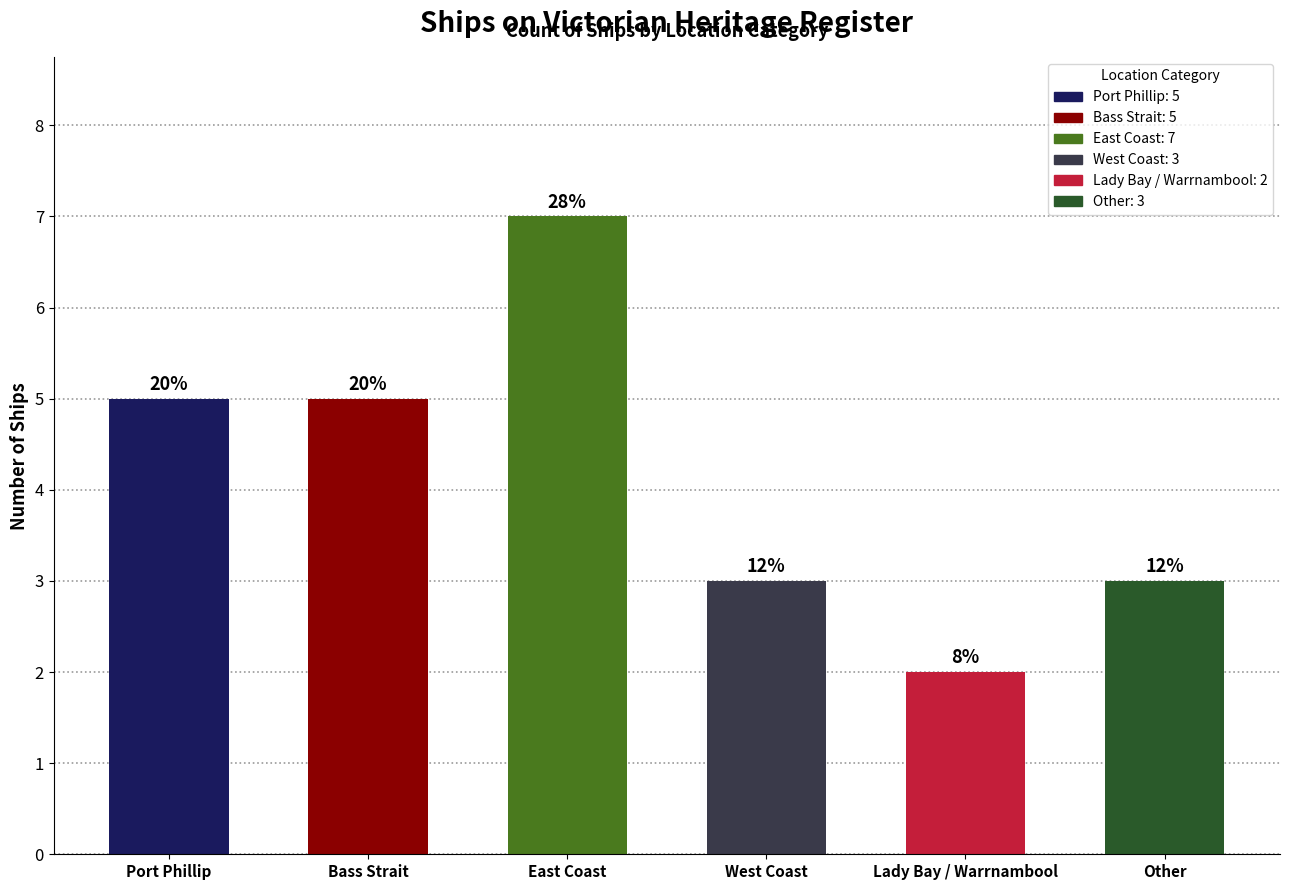

What is the label of the 3rd bar from the left?

East Coast